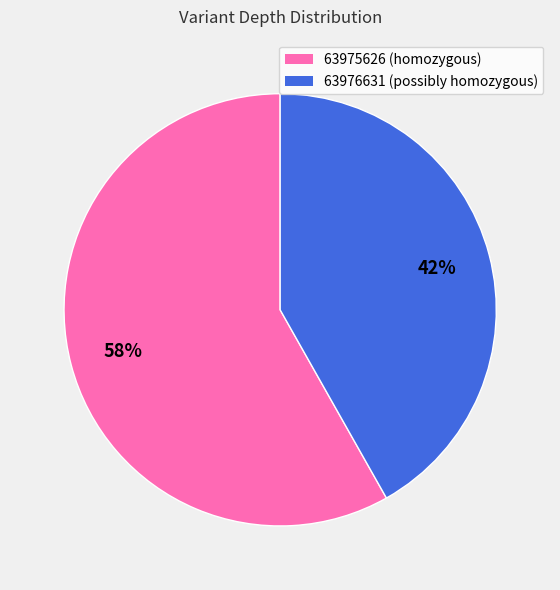

What is the smallest slice in the pie chart?

63976631